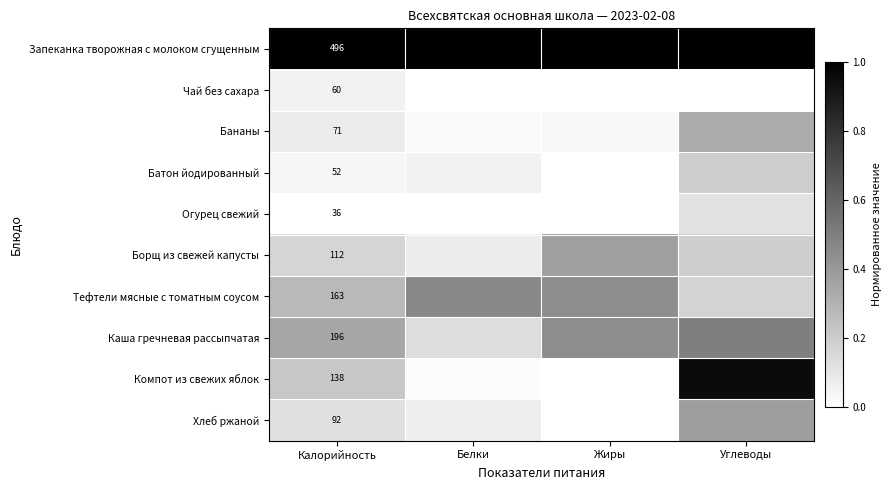

At Калорийность, list the series in order from smallest to largest.

Огурец свежий, Батон йодированный, Чай без сахара, Бананы, Хлеб ржаной, Борщ из свежей капусты, Компот из свежих яблок, Тефтели мясные с томатным соусом, Каша гречневая рассыпчатая, Запеканка творожная с молоком сгущенным